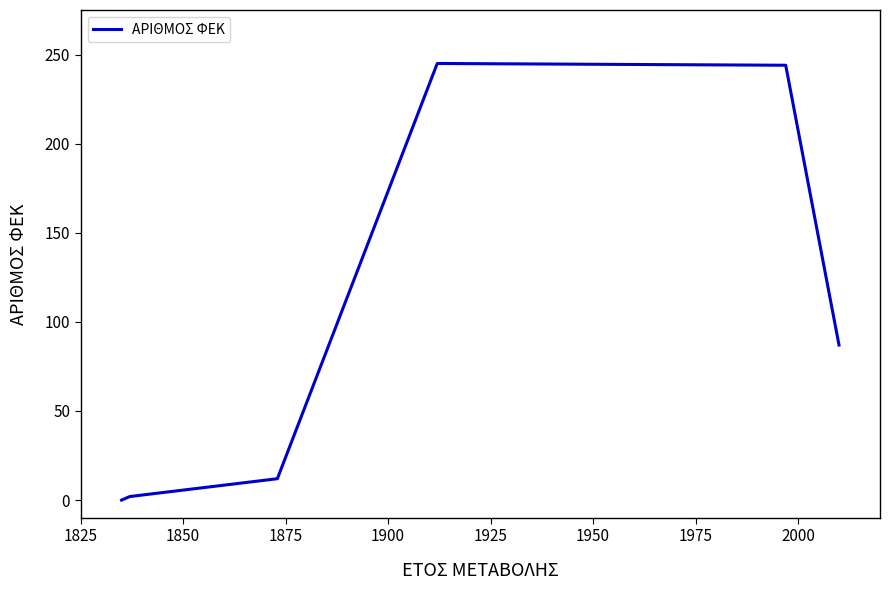

How many distinct data groups are displayed?

1